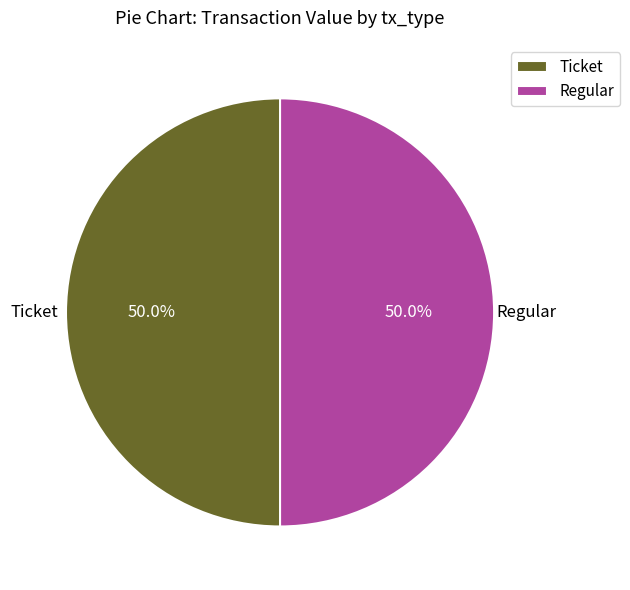

What is the ratio of the value at Ticket to the value at Regular?

1.0